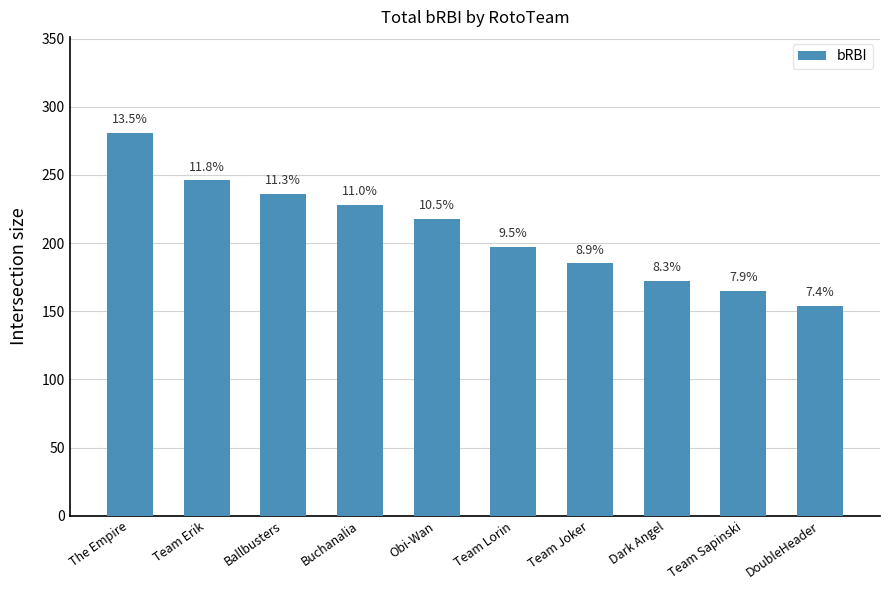

Reading left to right, transcribe all the data shown in this chart.

281	246	236	228	218	197	185	172	165	154